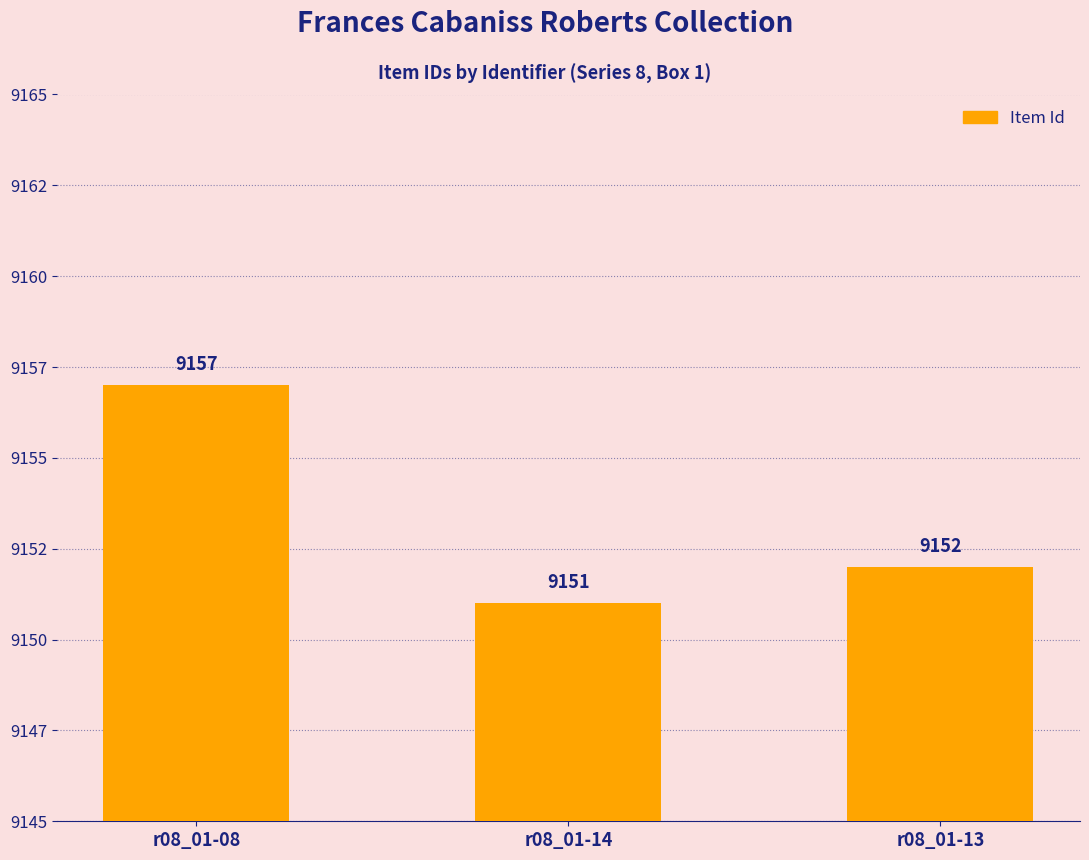

At which label is the value closest to 9154?

r08_01-13